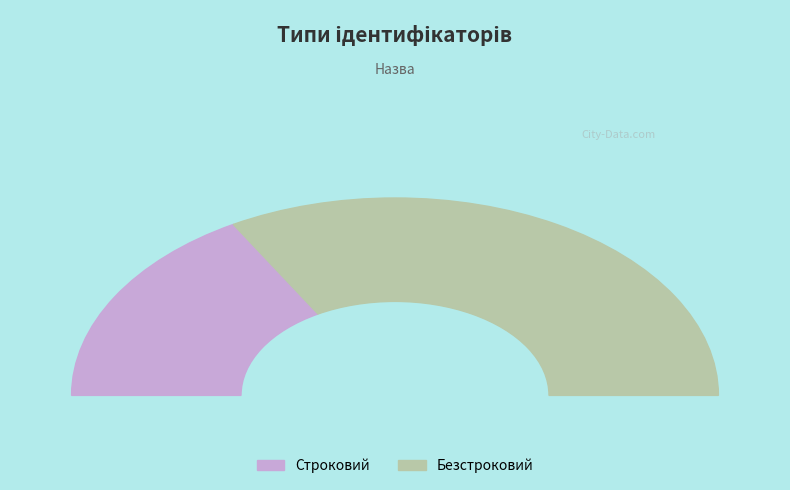

How many slices are in this pie chart?

2